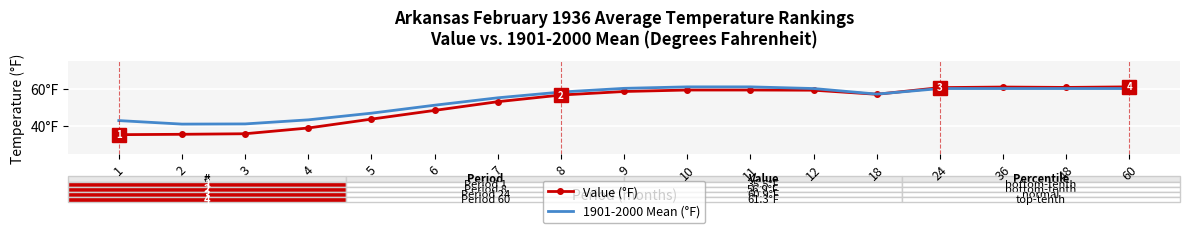

What are all the series names shown in the legend?

Value (°F), 1901-2000 Mean (°F)